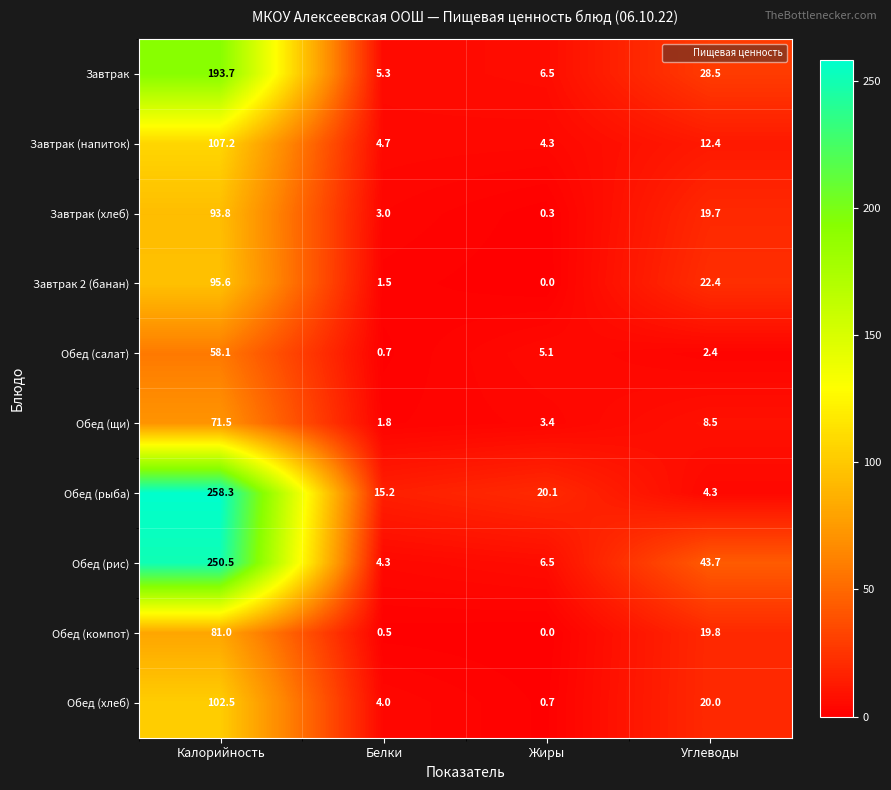

At which label is Обед (щи) closest to 36?

Углеводы